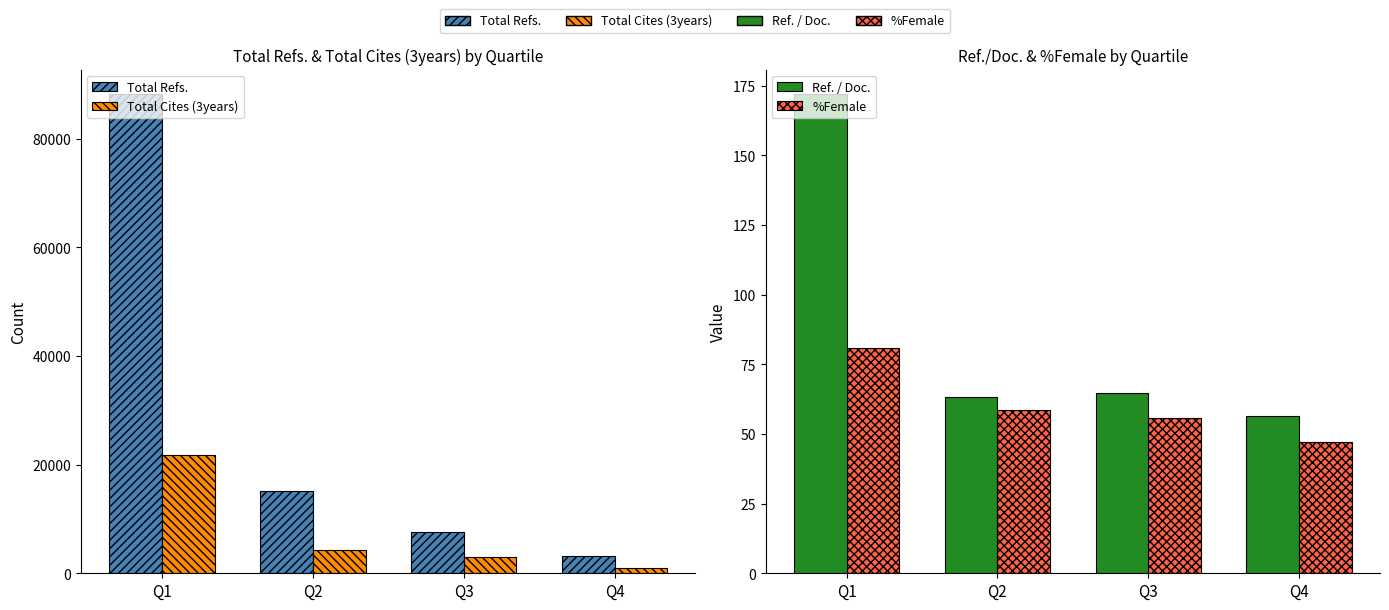

Reading left to right, transcribe all the data shown in this chart.

Total Refs.: Q1=88332.0	Q2=15205.0	Q3=7565.0	Q4=3265.0
Total Cites (3years): Q1=21757.0	Q2=4369.0	Q3=2932.0	Q4=880.0
Ref. / Doc.: Q1=172.2	Q2=63.3	Q3=64.7	Q4=56.3
%Female: Q1=81.0	Q2=58.5	Q3=55.7	Q4=47.0